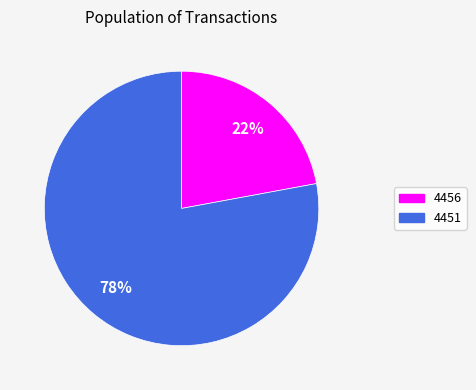

Is it true that 4451 is 91% of the pie?

False